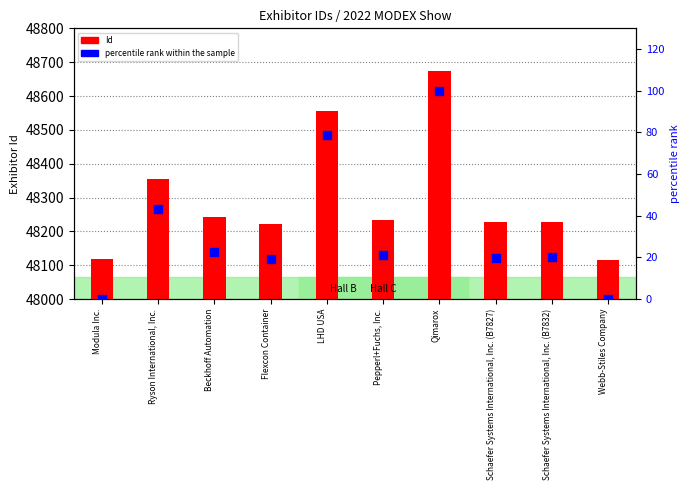

At how many categories does at least one series exceed 8250?

10